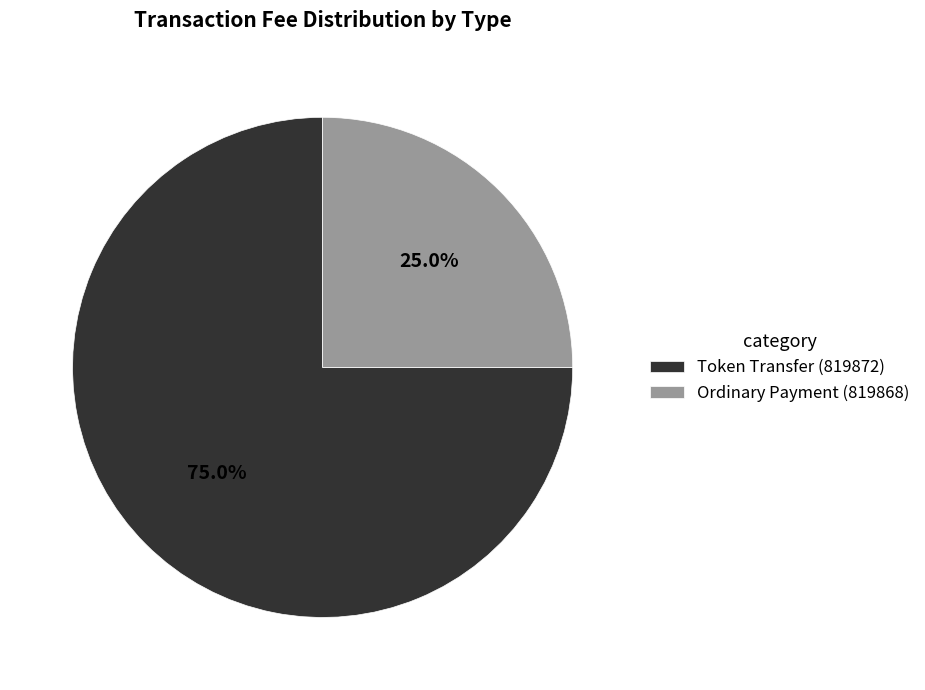

How many segments does this pie chart have?

2